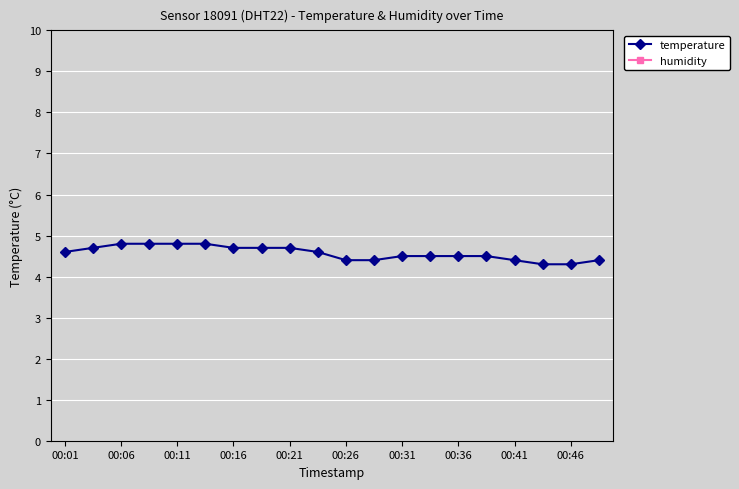

What is the minimum value for temperature?

4.3